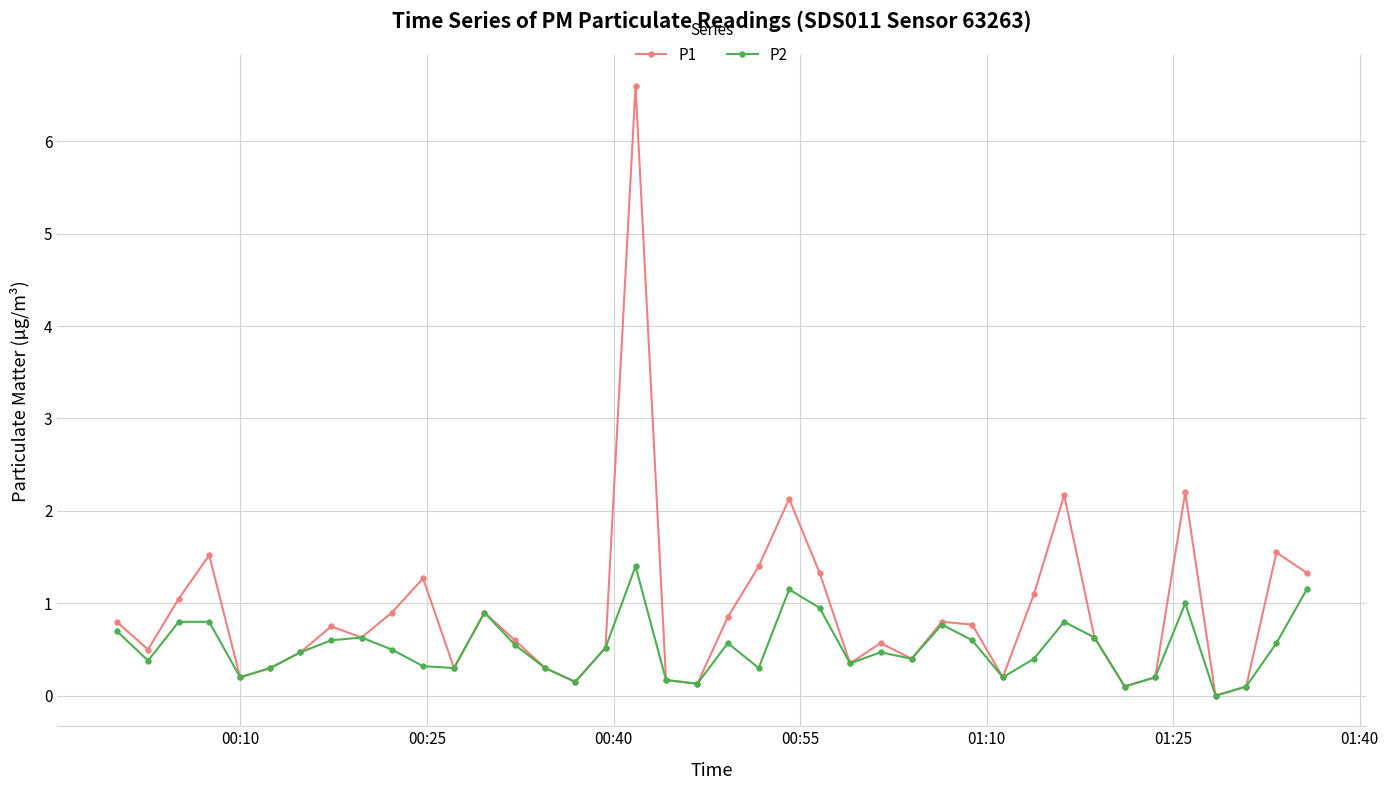

What is the average value of the P2 series?

0.5